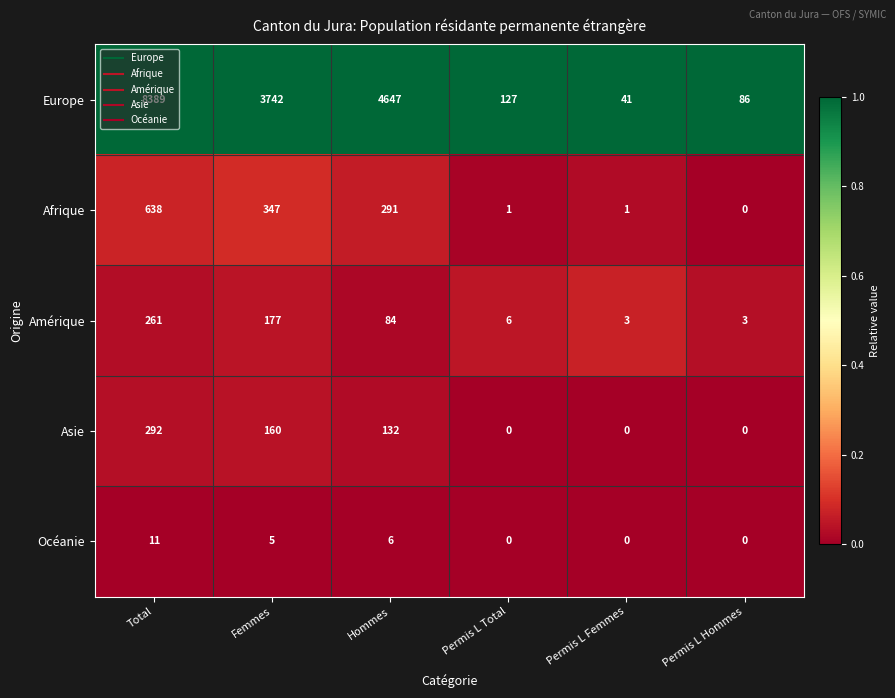

The Amérique series shows 1 at Permis L Femmes. True or false?

False